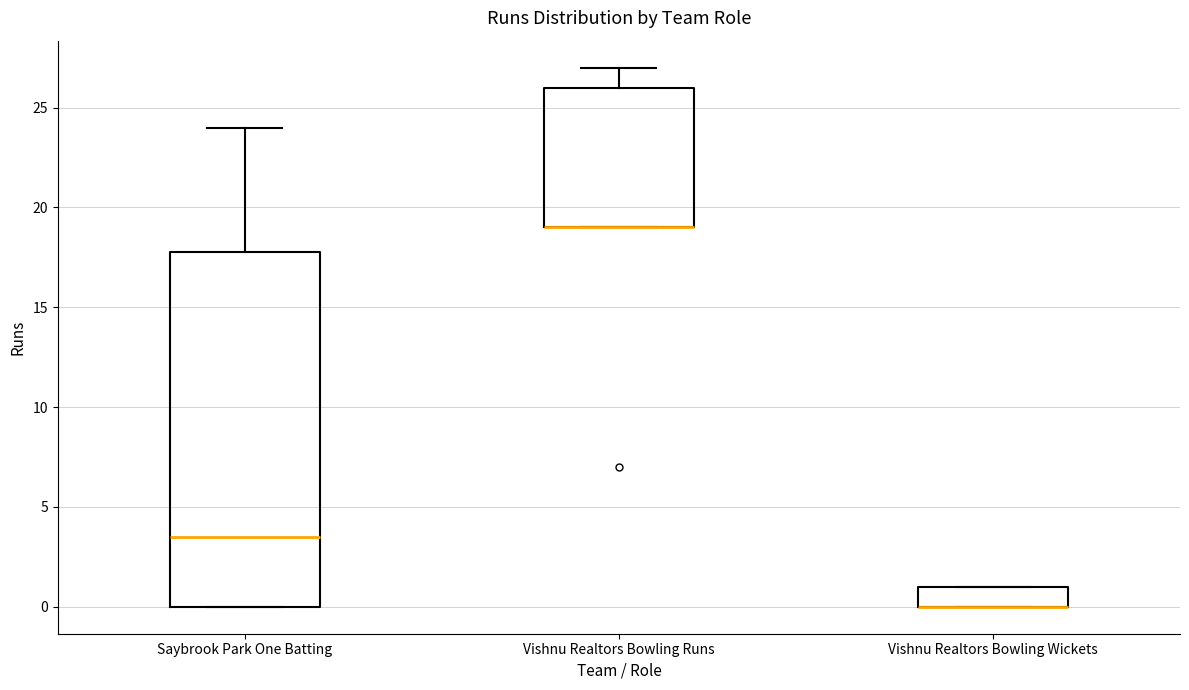

Comparing the boxes themselves (not the whiskers), which one is the tallest?

Saybrook Park One Batting